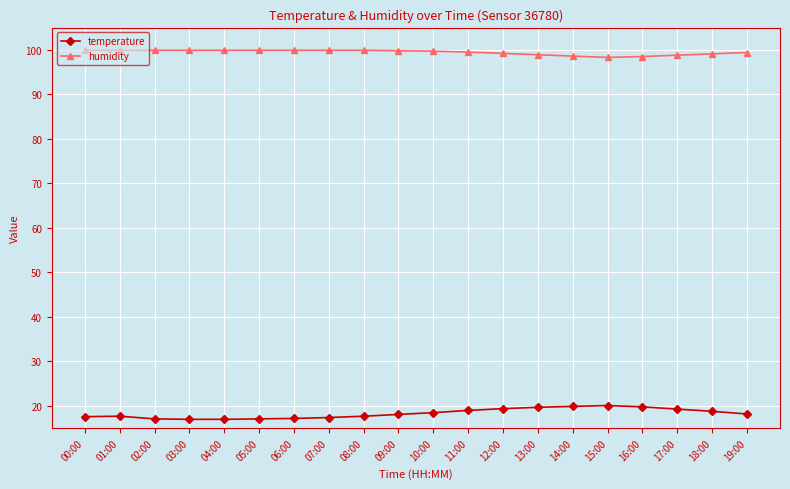

What is the smallest value displayed?

17.0